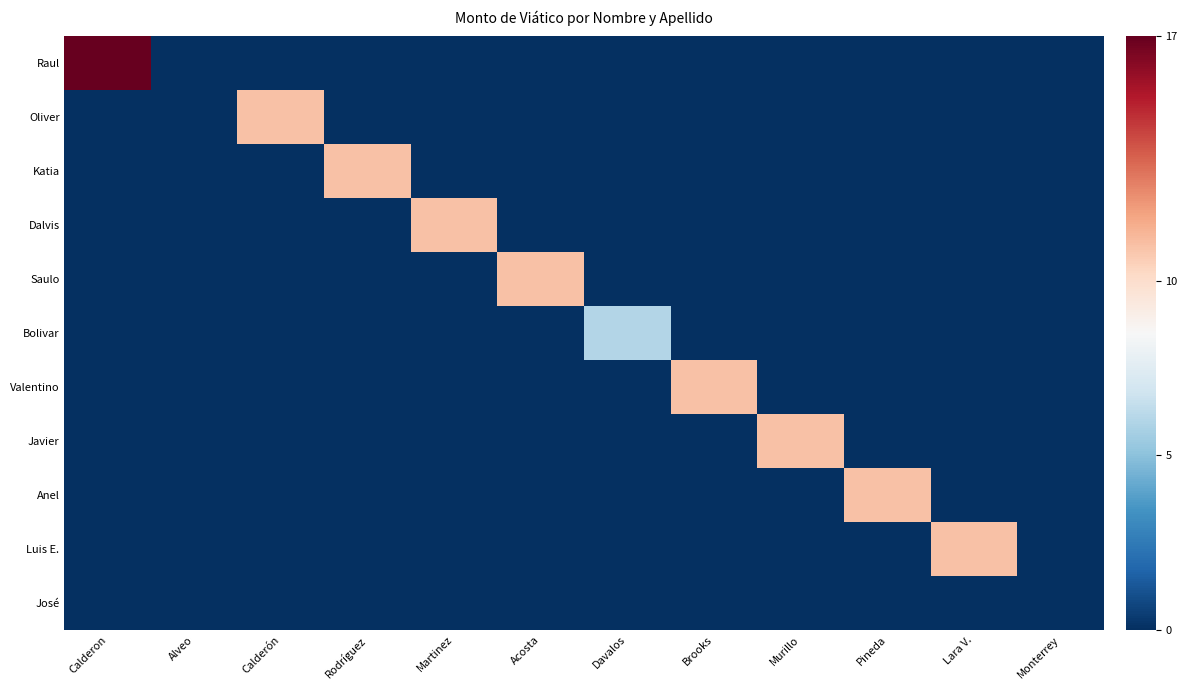

What is the total value across all series at Davalos?

6